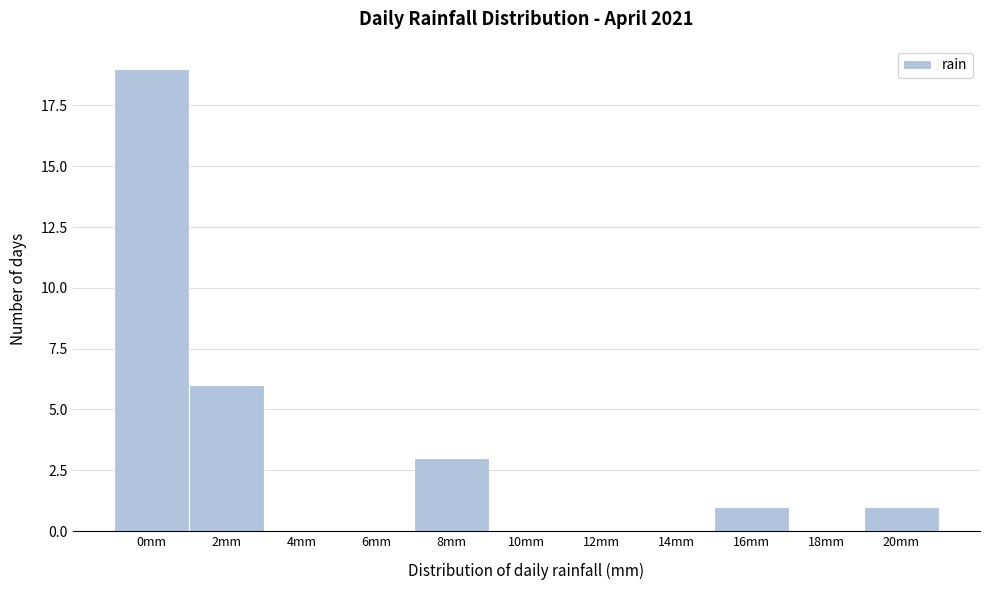

Reading left to right, what are all the values shown in this chart?

0mm=19	2mm=6	4mm=0	6mm=0	8mm=3	10mm=0	12mm=0	14mm=0	16mm=1	18mm=0	20mm=1